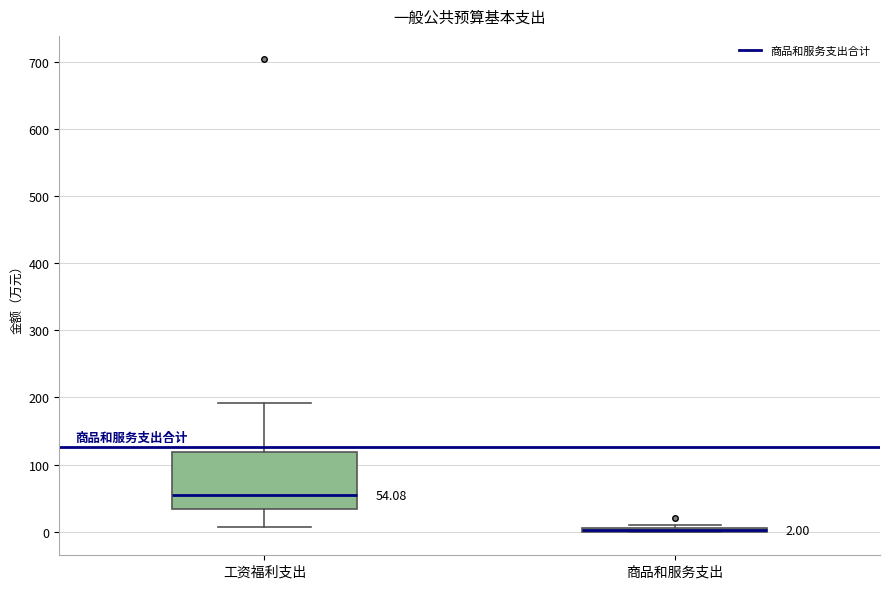

Comparing the boxes themselves (not the whiskers), which one is the tallest?

工资福利支出